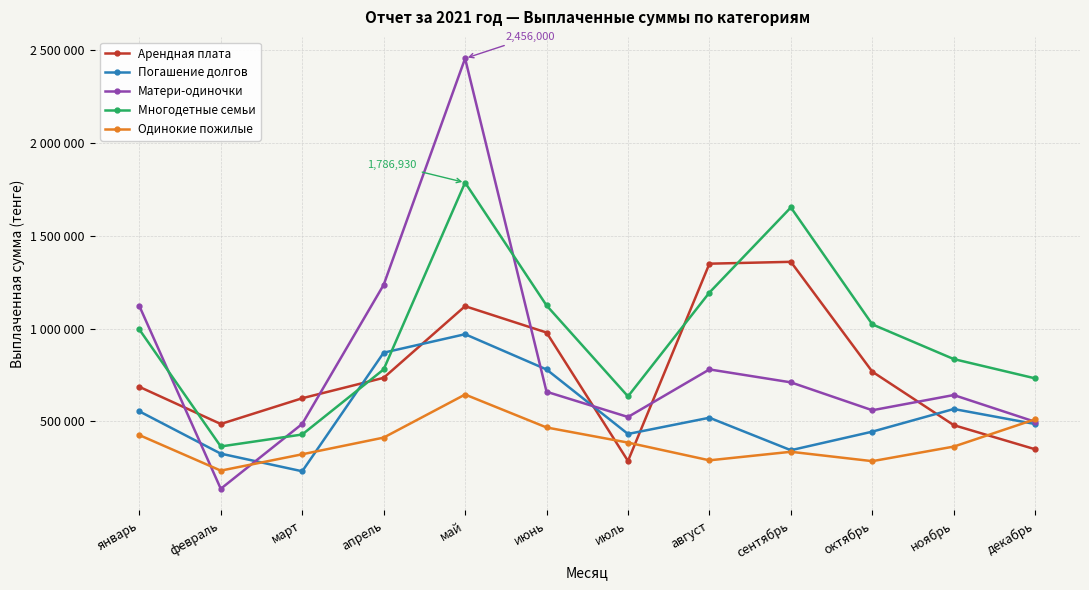

Between октябрь and май, which is larger?

май